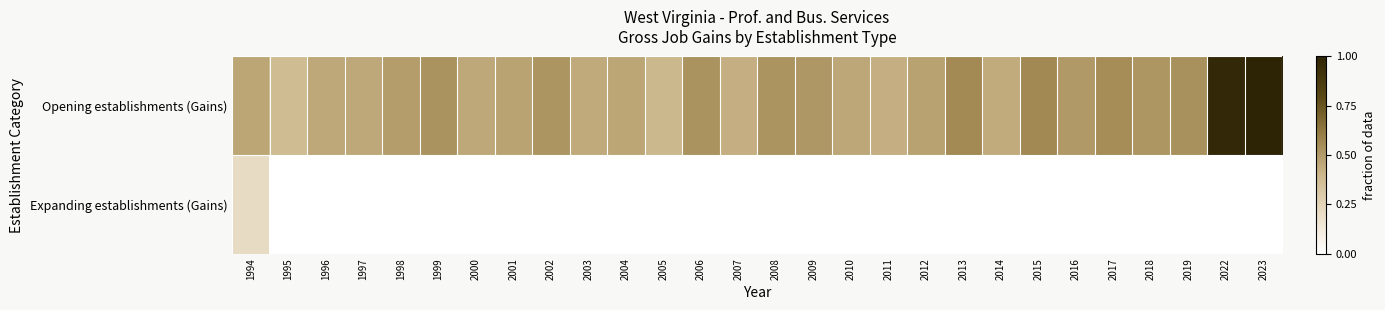

Which series changed the most between 2005 and 2008?

Opening establishments (Gains)